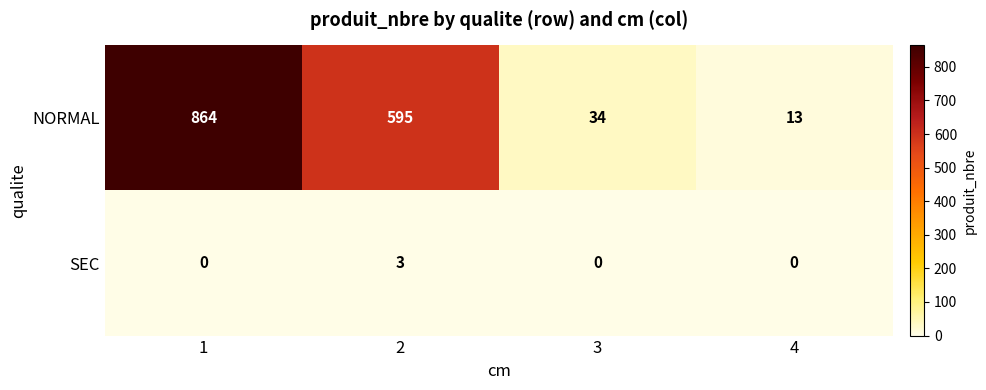

Reading left to right, what are all the values shown in this chart?

NORMAL: 864	595	34	13
SEC: 0	3	0	0